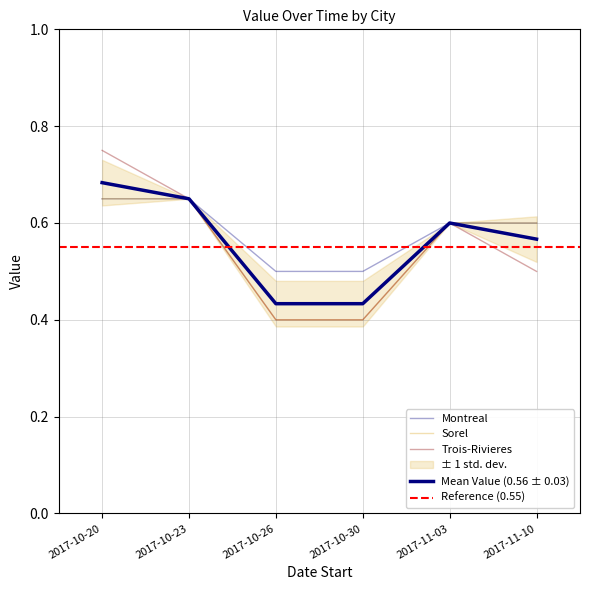

True or false: Montreal and Sorel intersect in this chart.

False